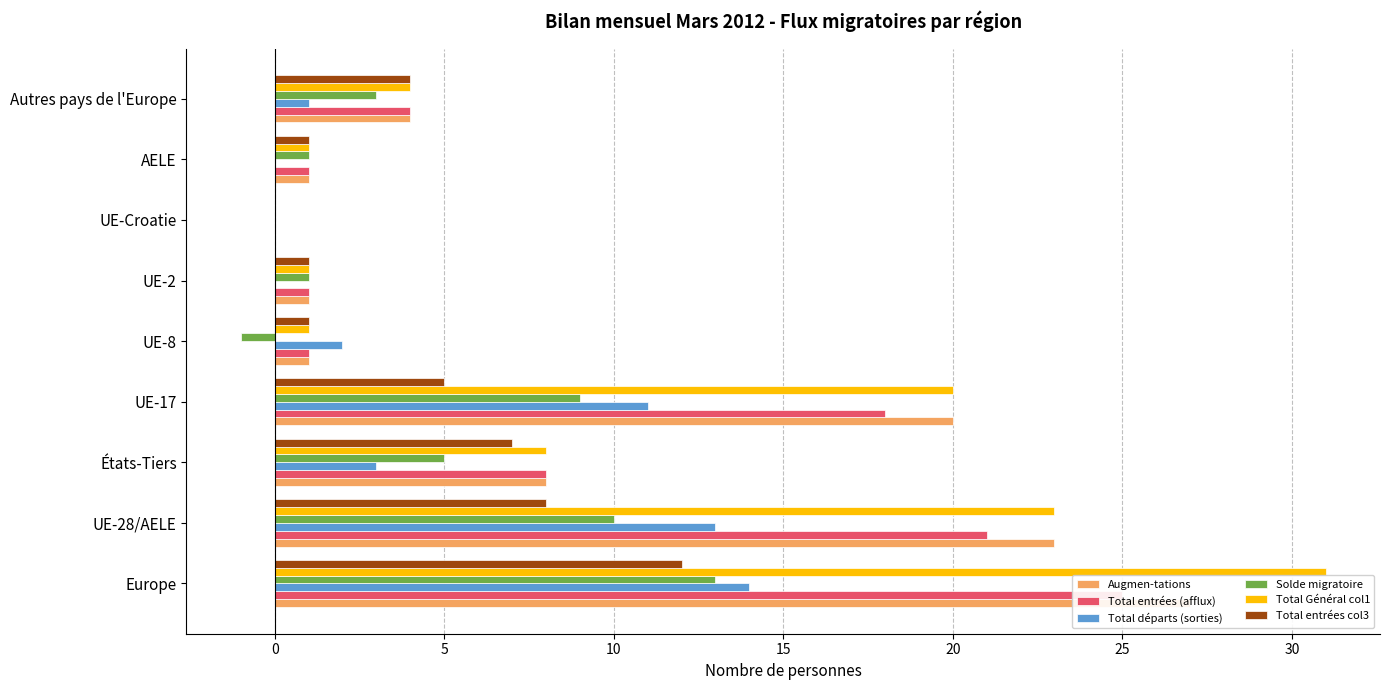

At États-Tiers, list the series in order from largest to smallest.

Augmen-tations, Total entrées (afflux), Total Général col1, Total entrées col3, Solde migratoire, Total départs (sorties)